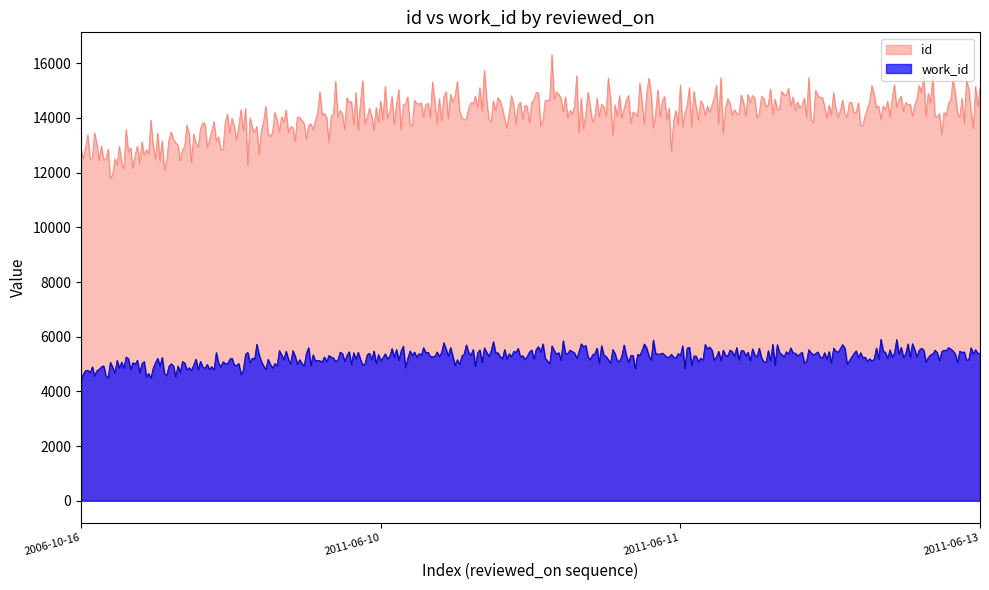

What is the label of the 2nd point from the left?

2011-06-10